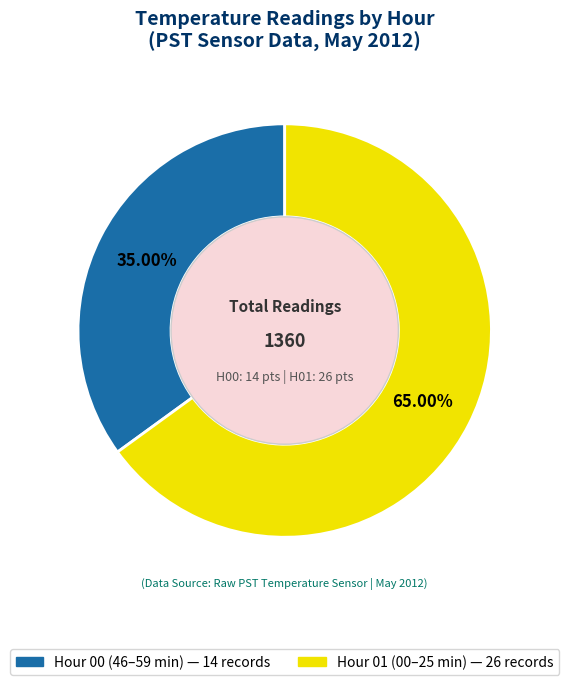

Is there any slice that represents more than half of the pie?

Yes